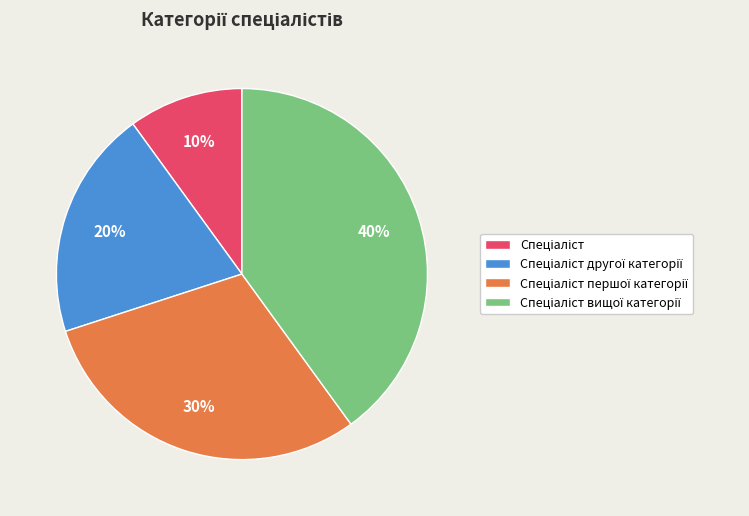

Is there any slice that represents more than half of the pie?

No